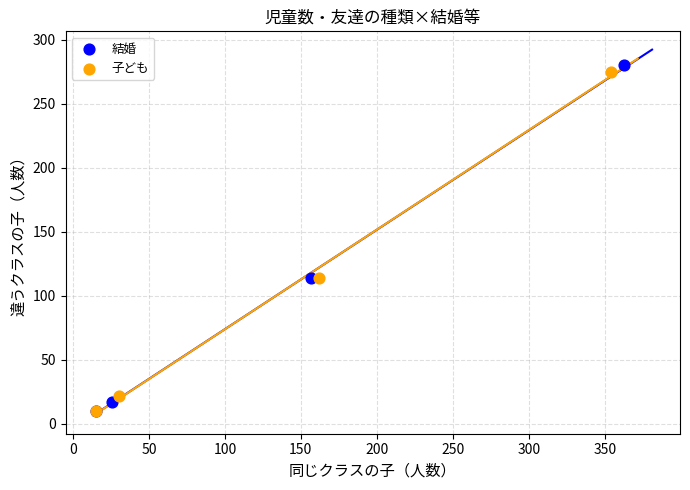

What are all the series names shown in the legend?

結婚, 子ども